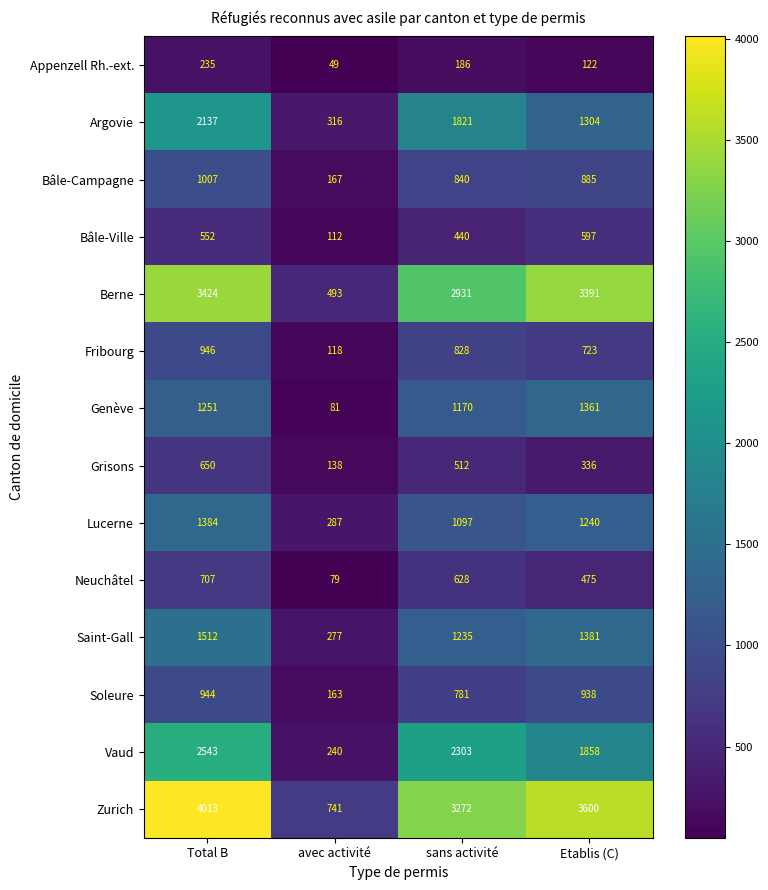

Rank the series at Total B from lowest to highest value.

Appenzell Rh.-ext., Bâle-Ville, Grisons, Neuchâtel, Soleure, Fribourg, Bâle-Campagne, Genève, Lucerne, Saint-Gall, Argovie, Vaud, Berne, Zurich